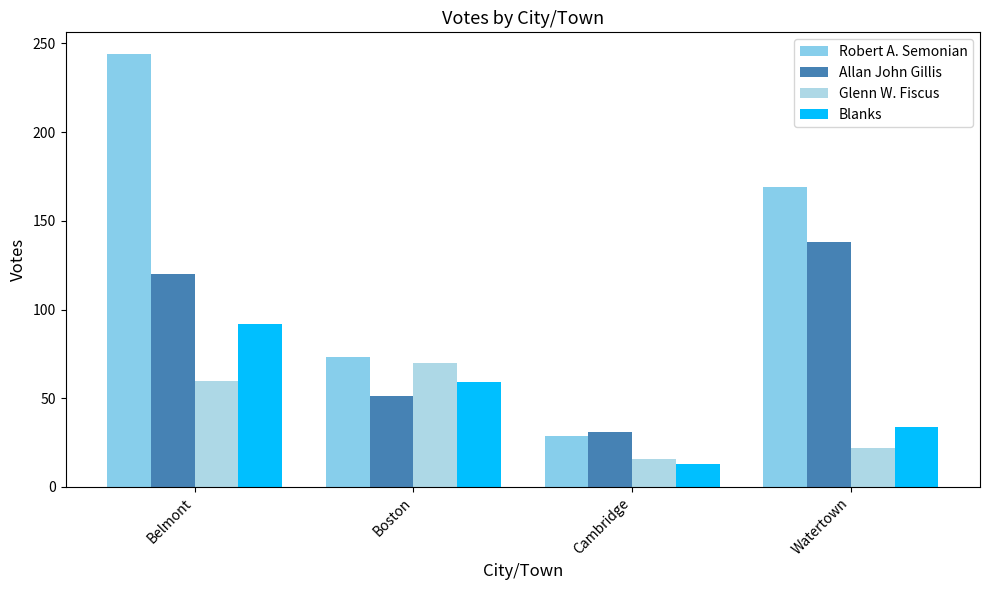

What is the sum of all Robert A. Semonian values?

515